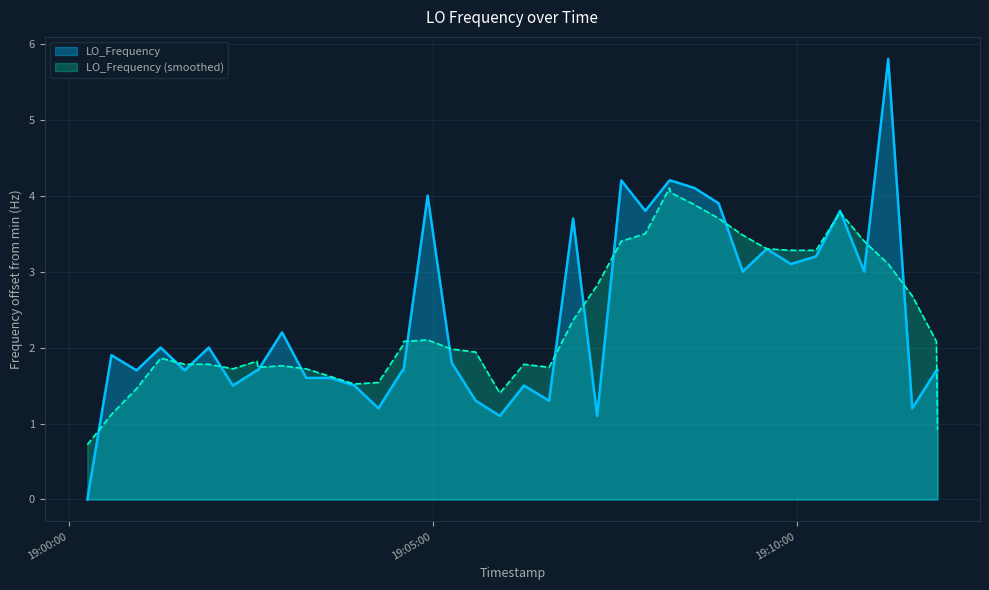

Rank the series by their maximum value, from highest to lowest.

LO_Frequency, LO_Frequency (smoothed)